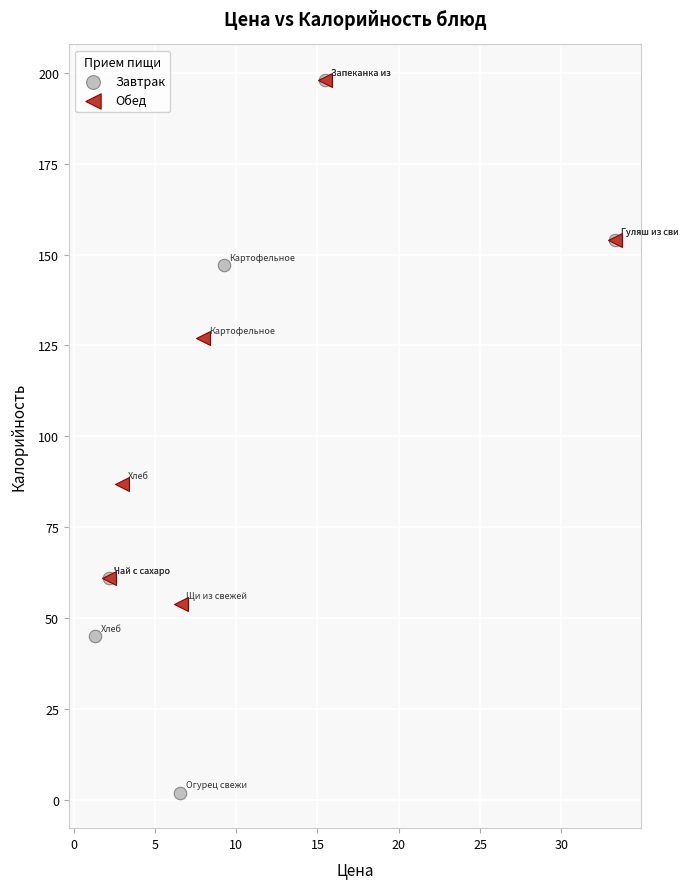

Which series has the largest Y range (max minus min)?

Завтрак